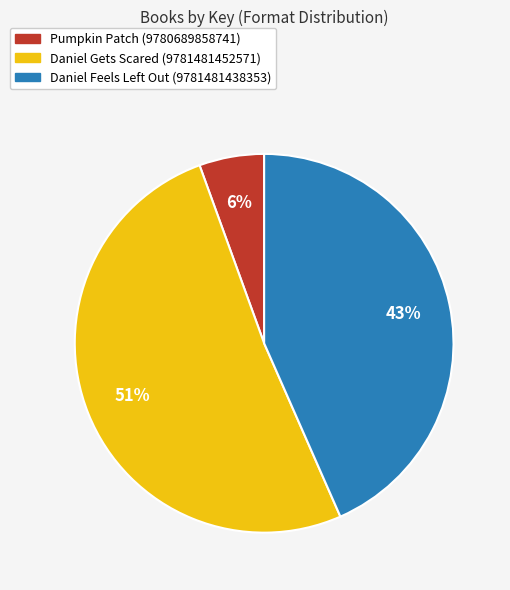

Rank the categories by value from lowest to highest.

Pumpkin Patch (9780689858741), Daniel Feels Left Out (9781481438353), Daniel Gets Scared (9781481452571)